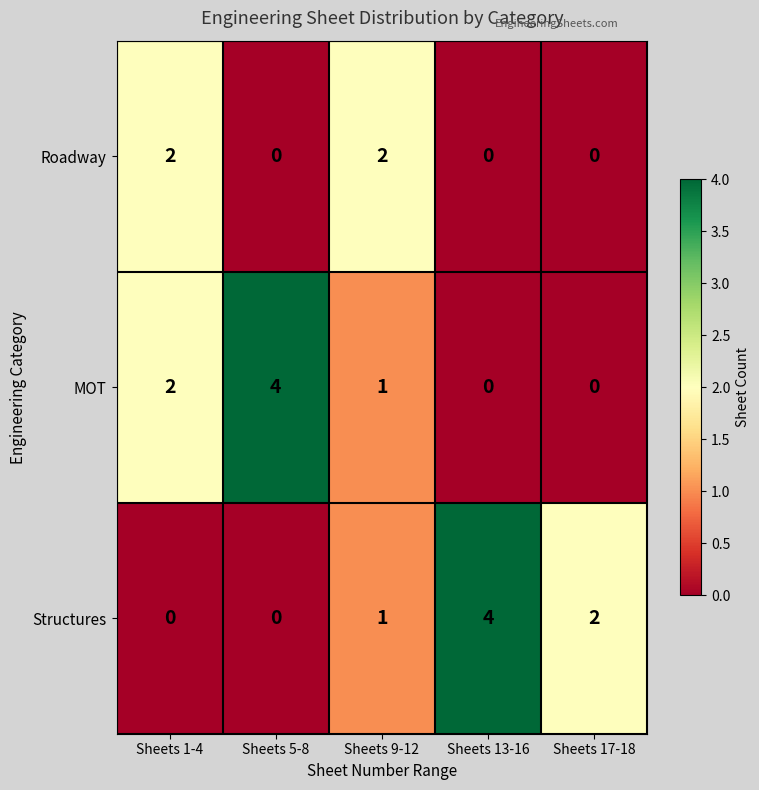

Reading left to right, what are all the values shown in this chart?

Roadway: 2	0	2	0	0
MOT: 2	4	1	0	0
Structures: 0	0	1	4	2